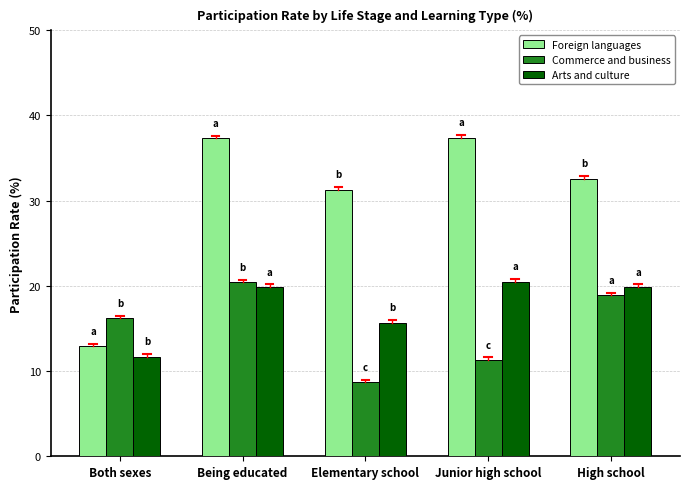

What is the average value of the Foreign languages series?

30.3